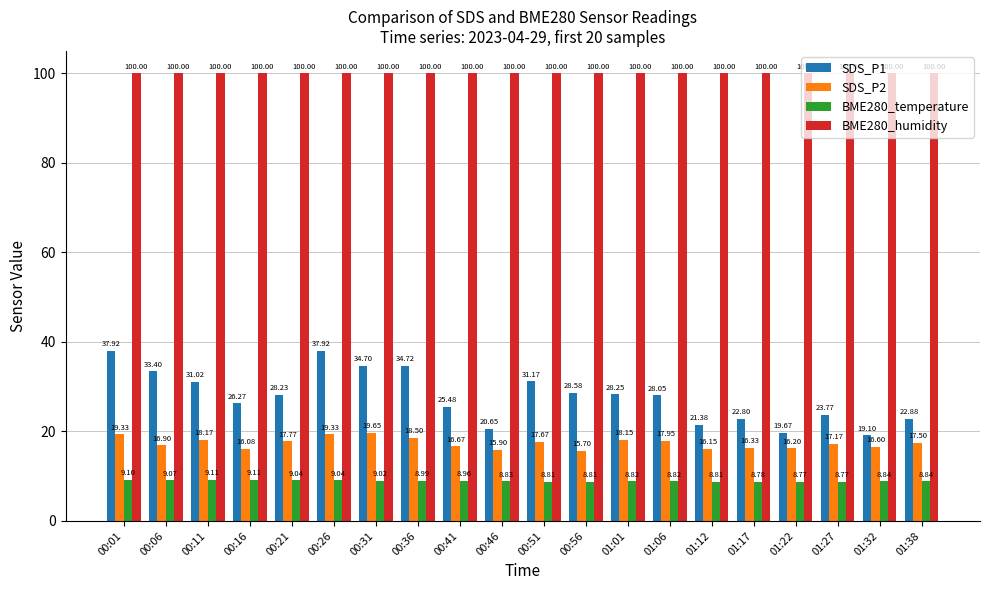

True or false: SDS_P1 has a value of 25.5 at 00:41.

True